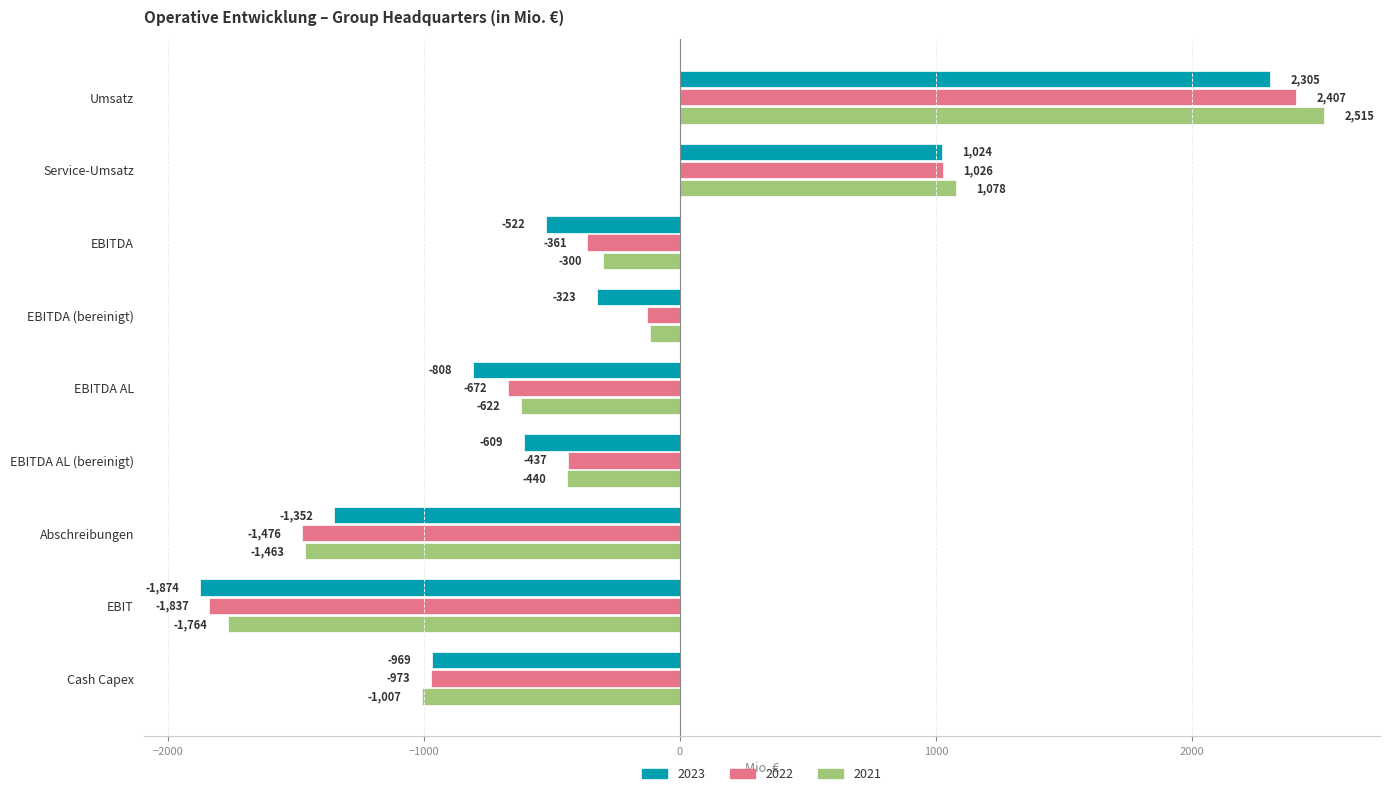

Rank the series by their maximum value, from lowest to highest.

2023, 2022, 2021